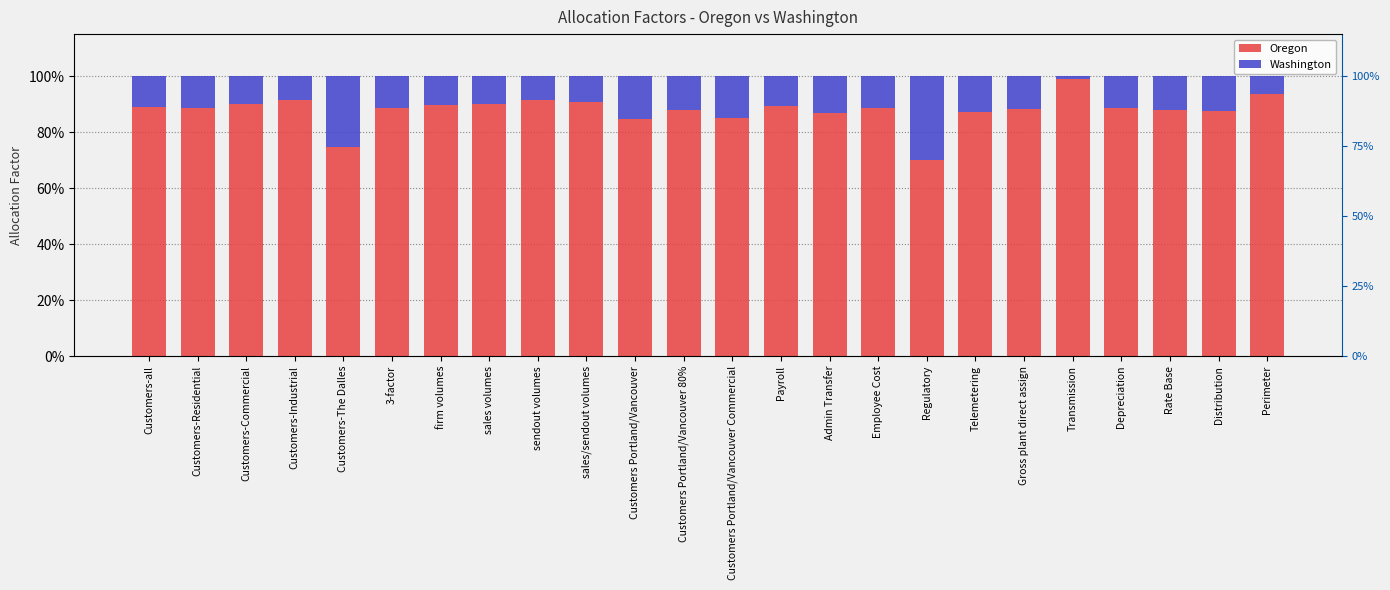

At which category is the sum across all series the highest?

Transmission